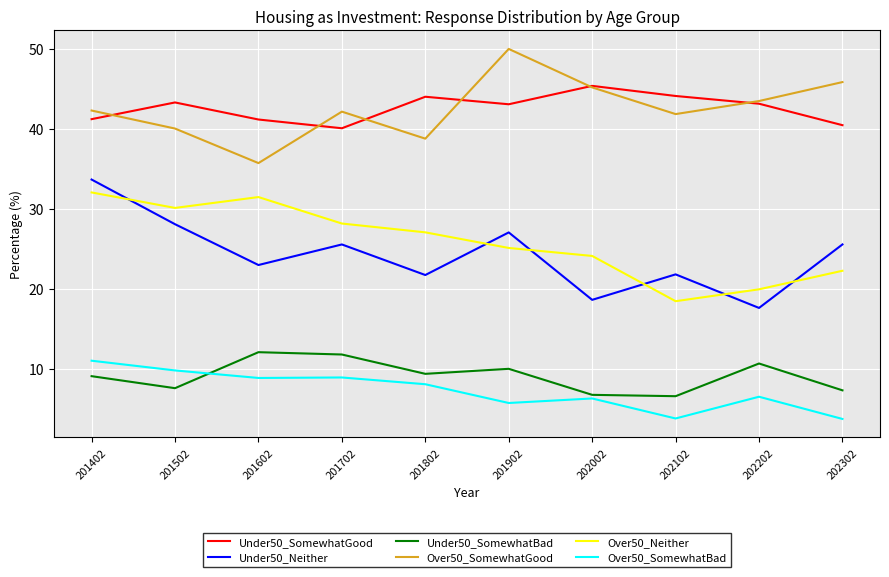

At 202302, list the series in order from smallest to largest.

Over50_SomewhatBad, Under50_SomewhatBad, Over50_Neither, Under50_Neither, Under50_SomewhatGood, Over50_SomewhatGood